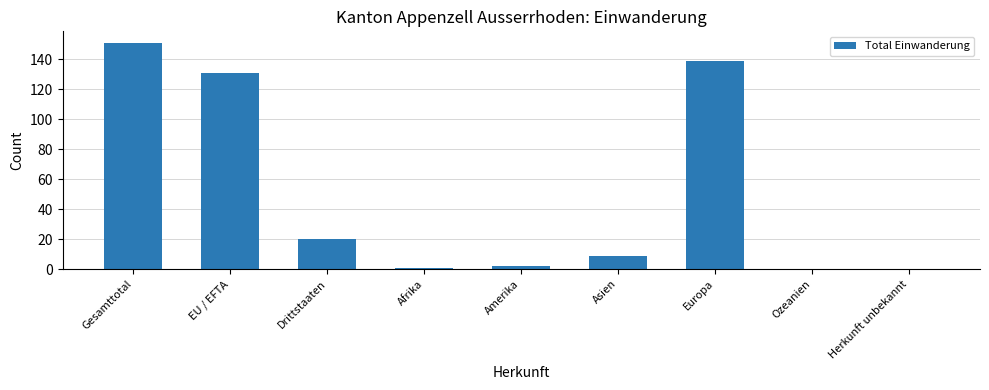

Reading left to right, extract all data points from this chart.

151	131	20	1	2	9	139	0	0